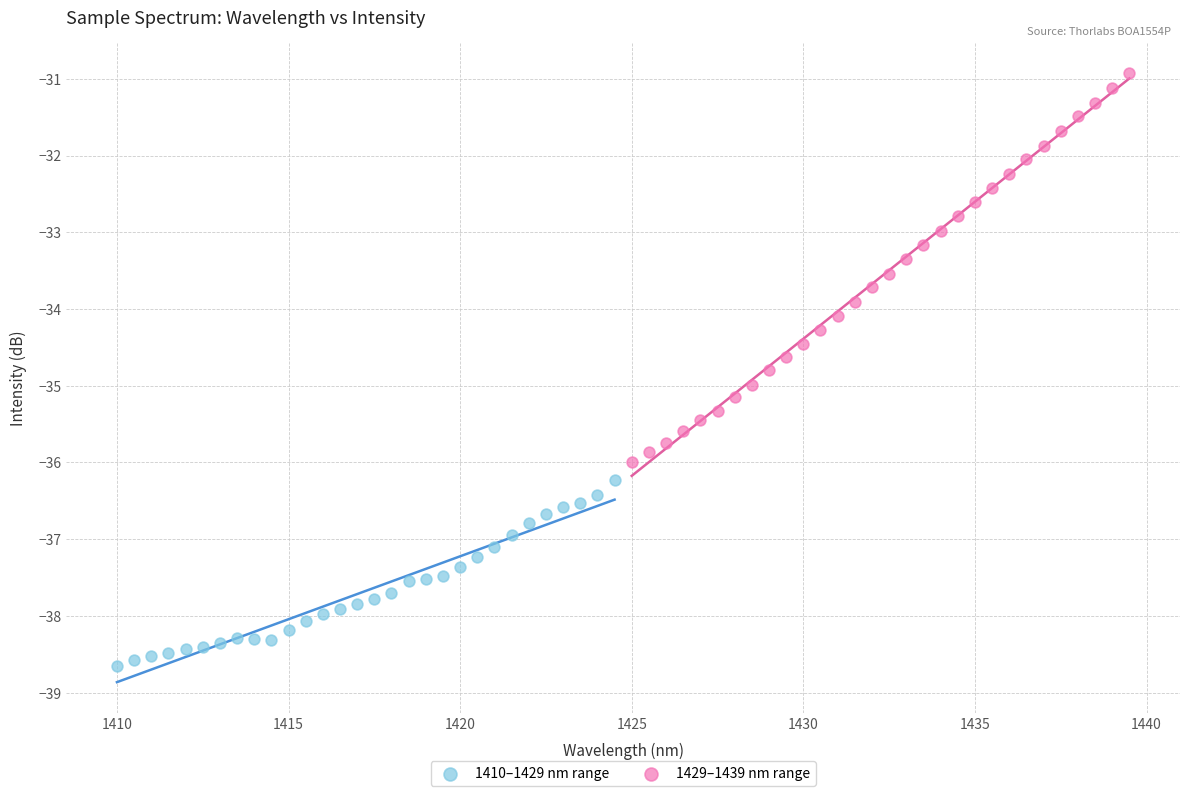

Which series reaches the minimum Y coordinate?

1410–1429 nm range